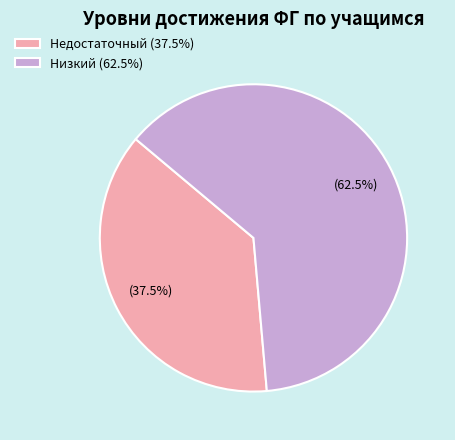

Approximately how many times larger is the value at Низкий compared to Недостаточный?

1.7